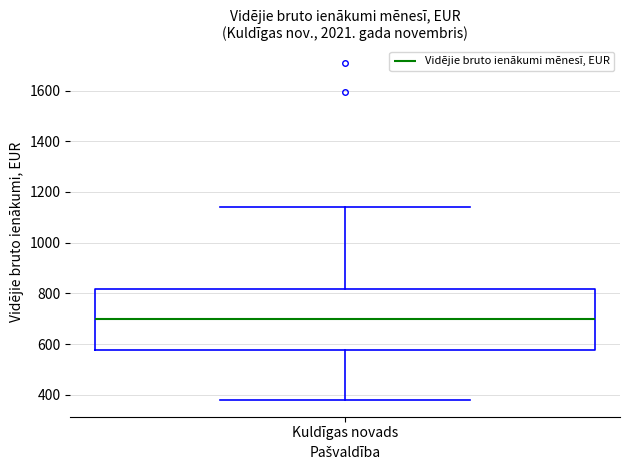

Where does the median line of the box for Kuldīgas novads sit on the y-axis? The values are not printed on the chart, so give them approximately, as read against the axis.

700